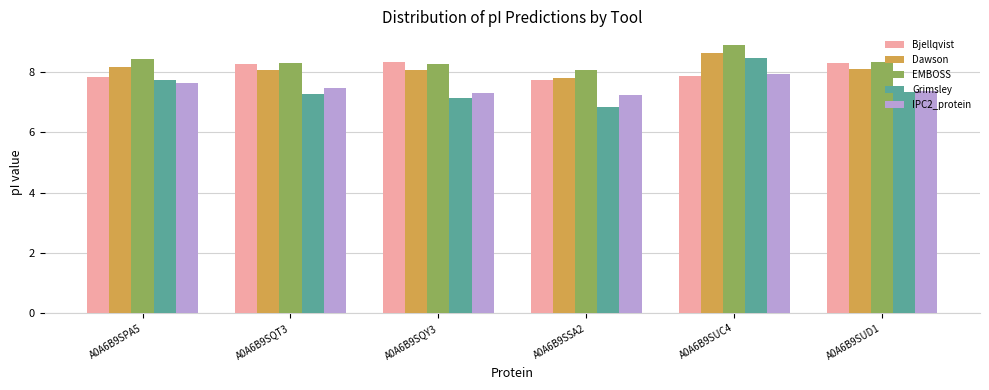

How many data points in Bjellqvist are less than 8?

3